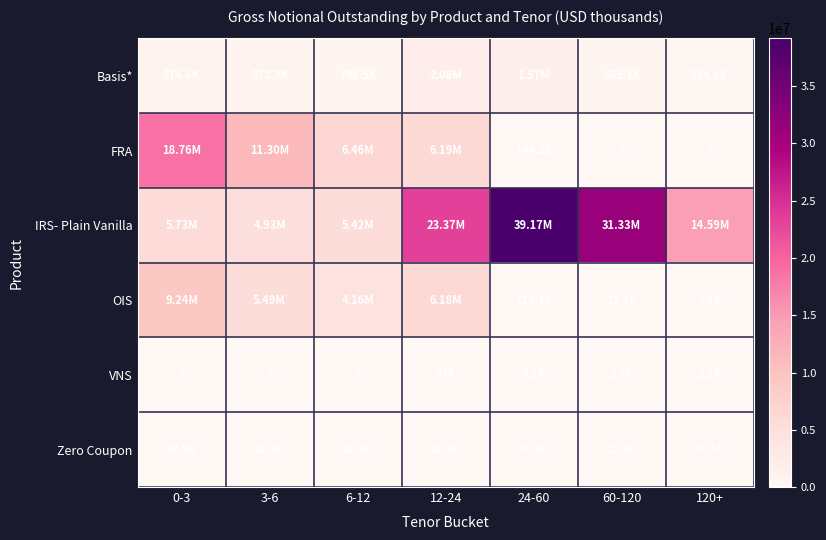

Which label corresponds to the largest value in the chart?

24-60